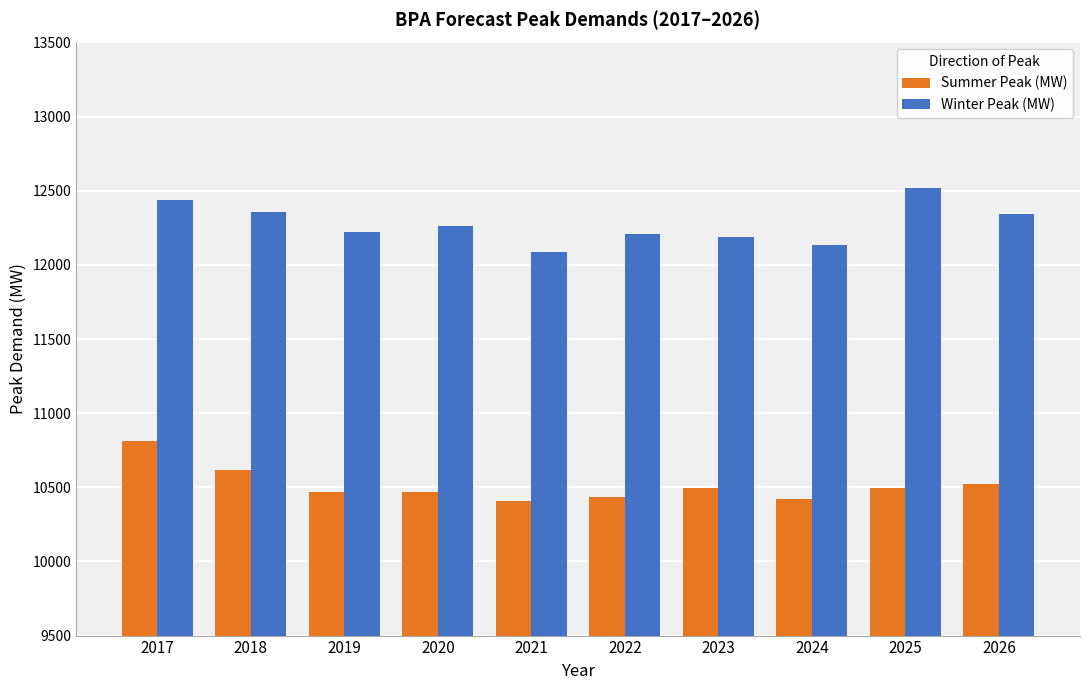

What is the value of the Summer Peak (MW) bar at the 7th from the left?

10492